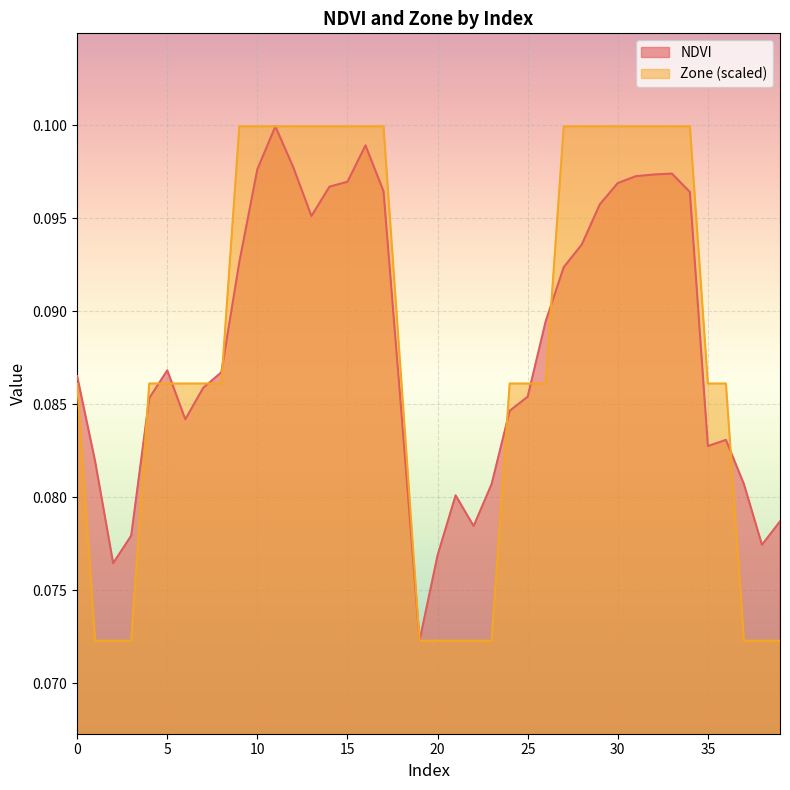

Which series has the largest range (max minus min)?

NDVI